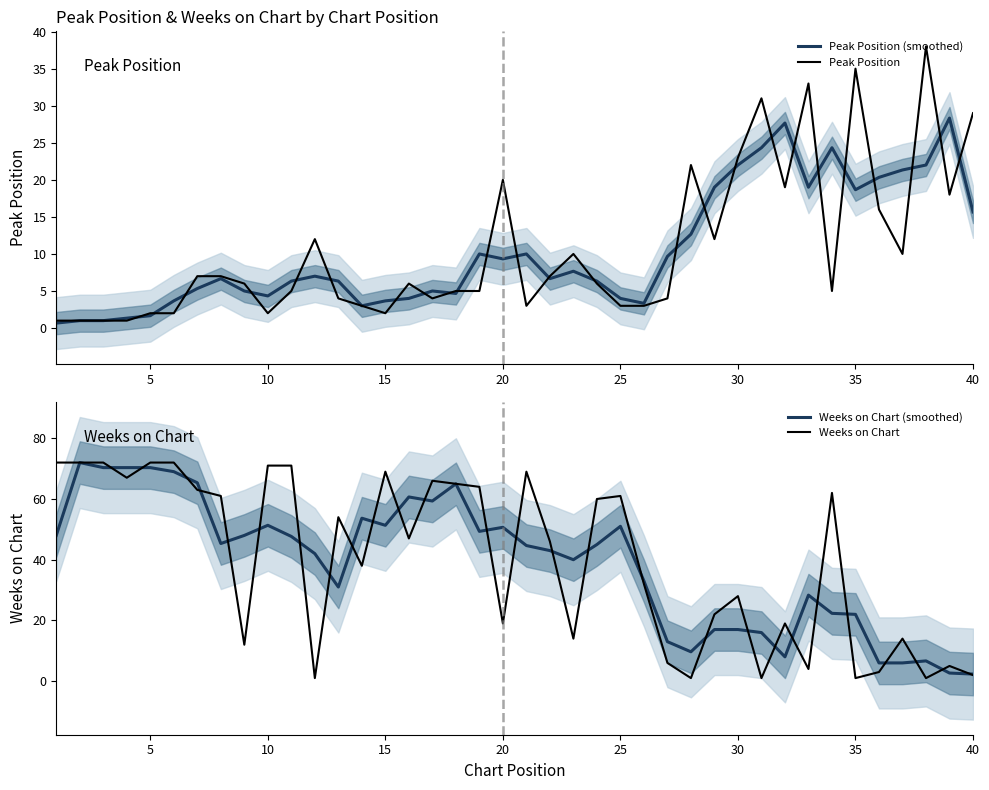

List the series in order of their peak value, highest first.

Weeks on Chart (smoothed), Weeks on Chart, Peak Position, Peak Position (smoothed)